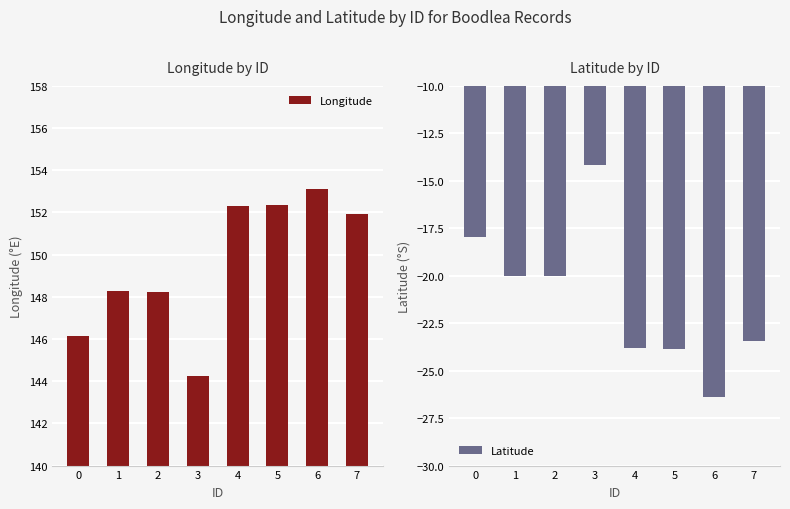

The value of Latitude at 1 is -11.8. True or false?

False